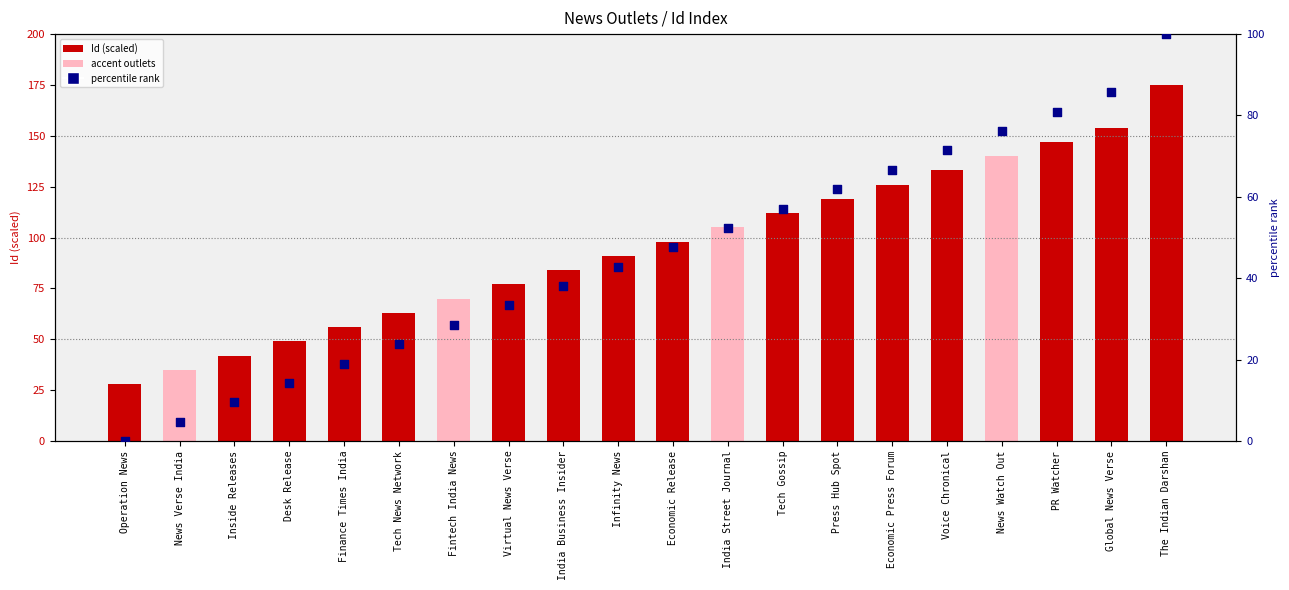

At how many categories does at least one series exceed 8?

20